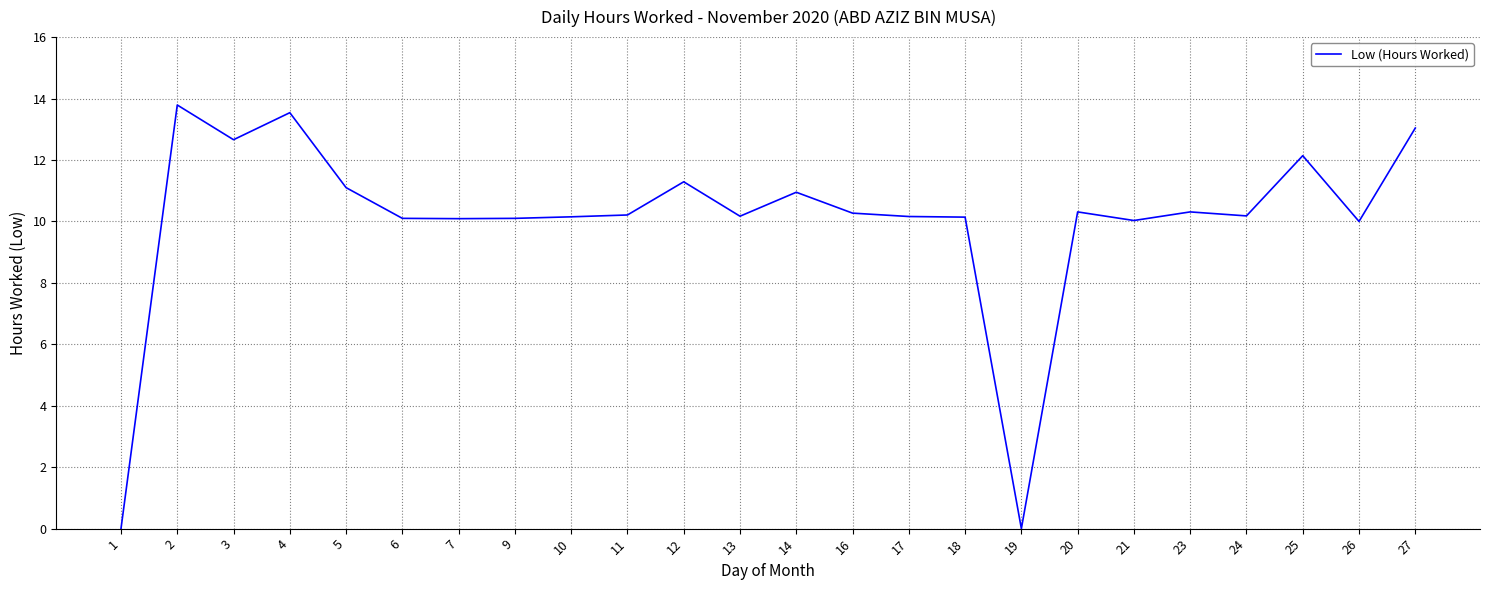

What is the maximum value shown in the chart?

13.8